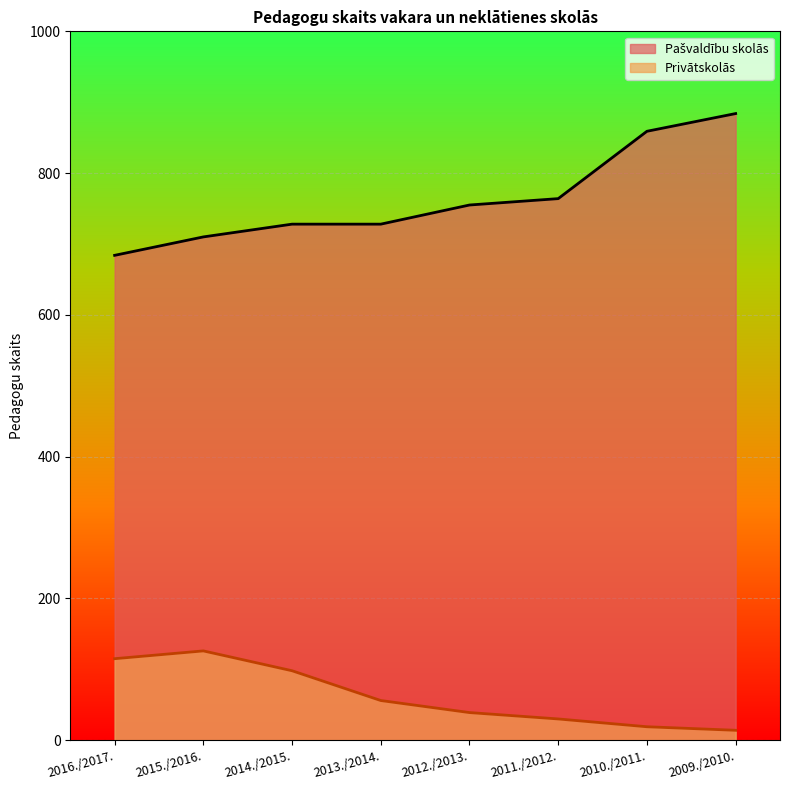

At which label does Pašvaldību skolās first exceed 755?

2011./2012.